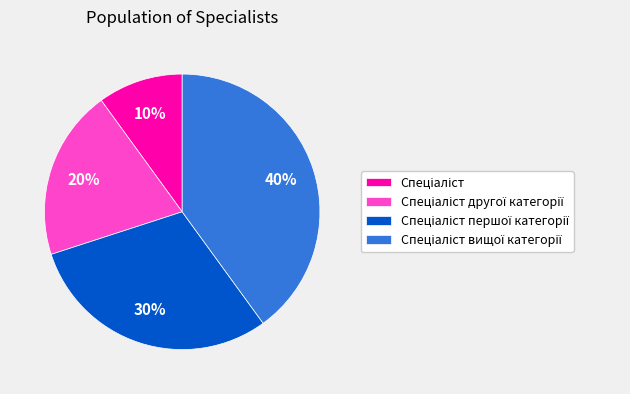

Is there any slice that represents more than half of the pie?

No